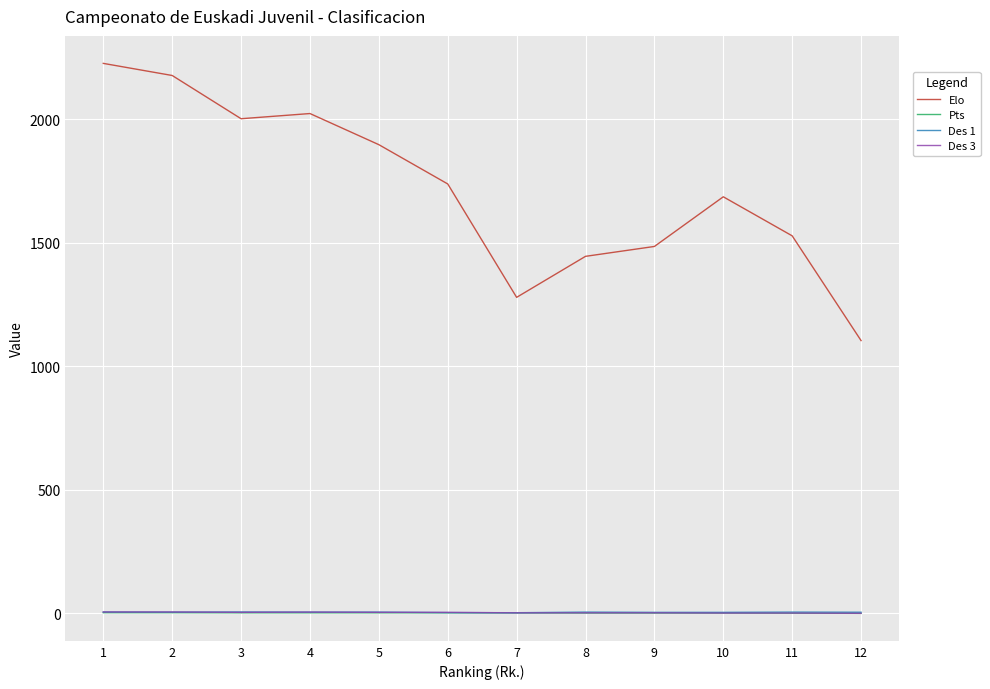

True or false: Des 1 and Elo intersect in this chart.

False